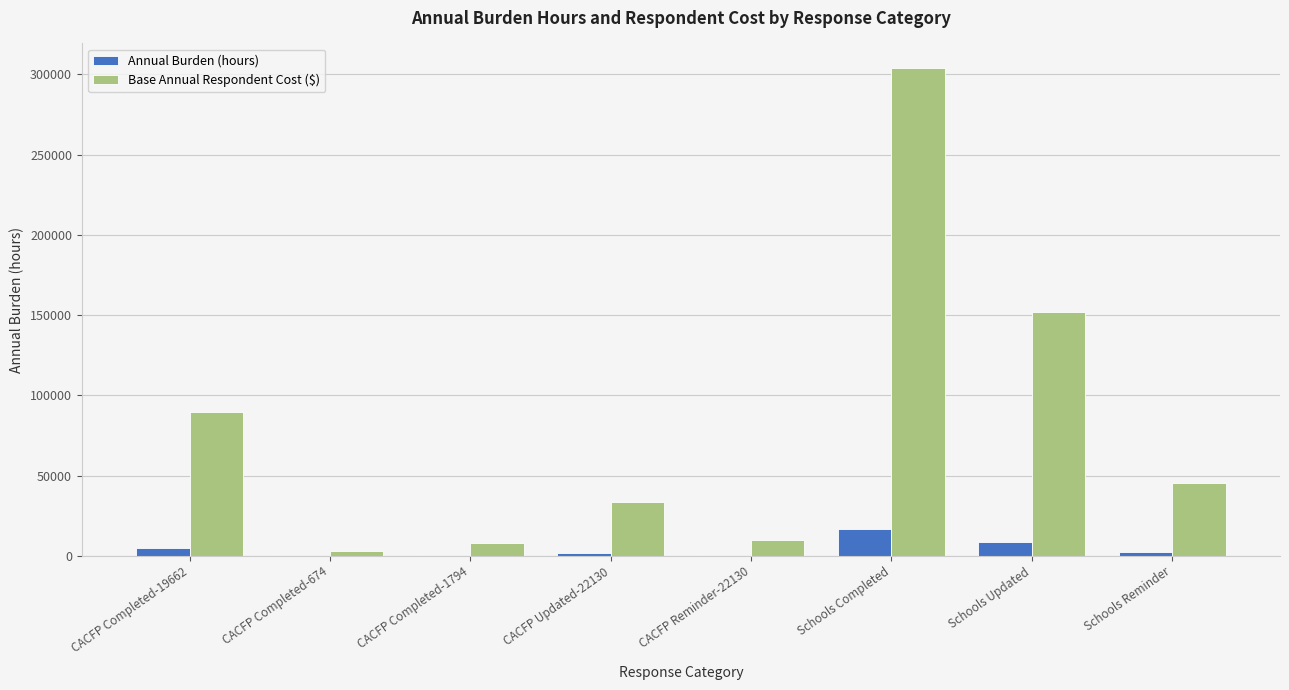

The Base Annual Respondent Cost ($) series shows 45525.0 at Schools Reminder. True or false?

True